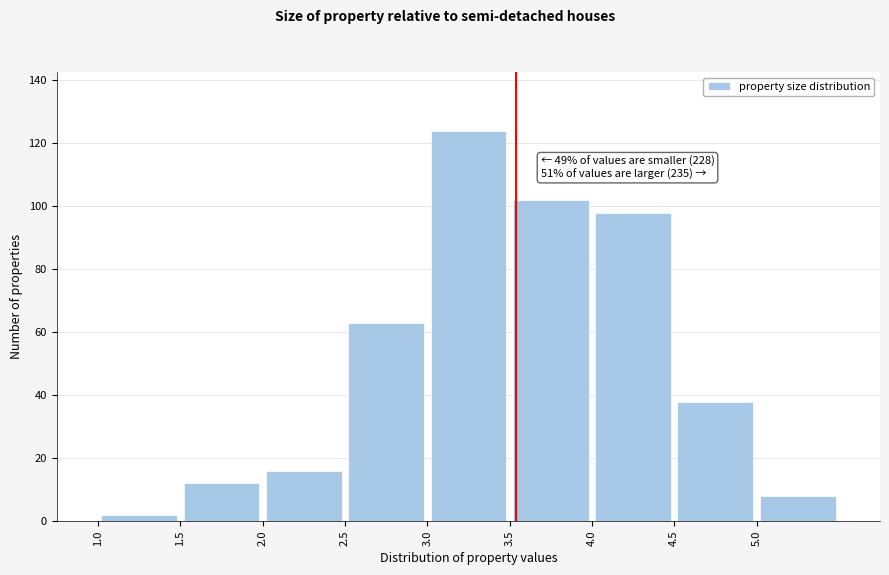

Which range on the x-axis has the tallest bar?

3.0 to 3.5